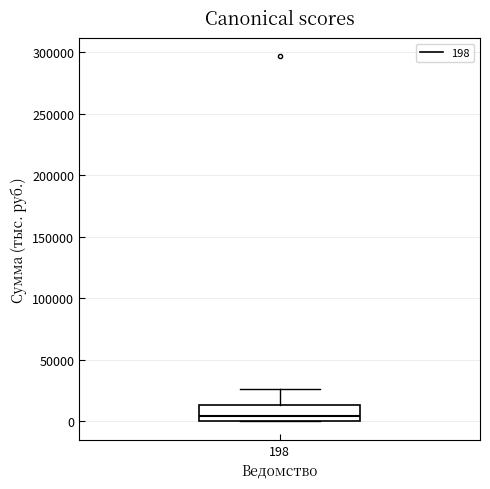

Where is the upper edge of the box at x = 198 on the y-axis? The values are not printed on the chart, so give them approximately, as read against the axis.

15000